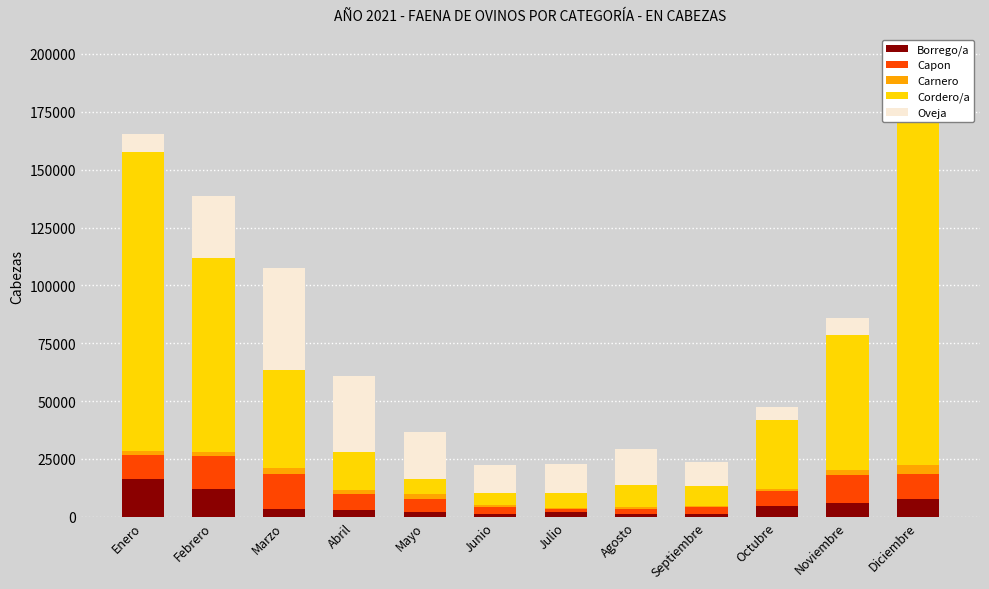

What is the sum of all Carnero values?

19395.0